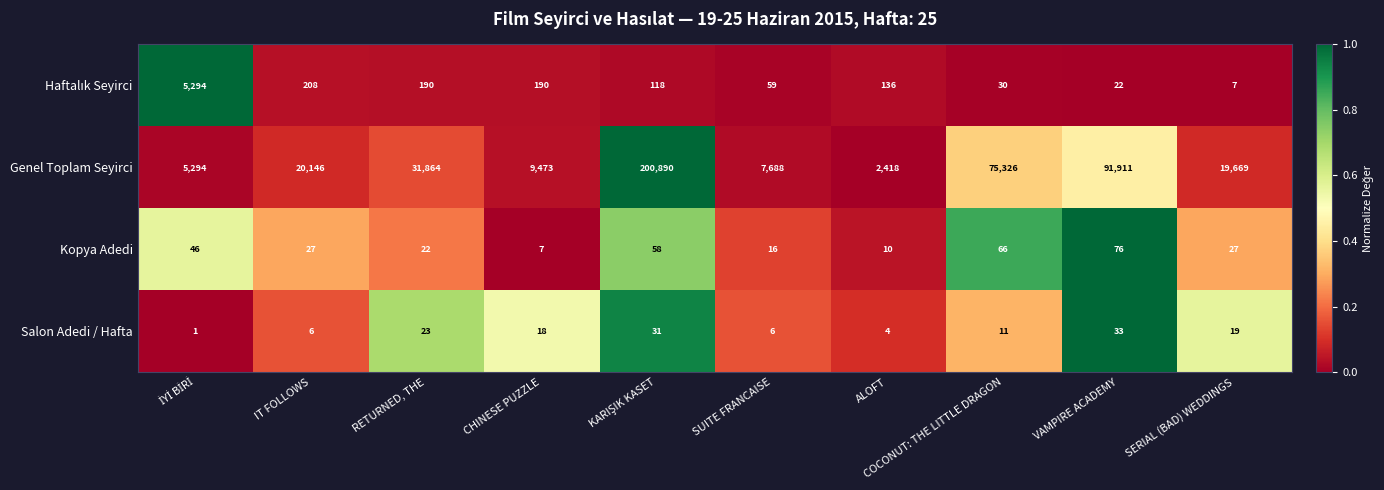

The Genel Toplam Seyirci series shows 19669 at SERIAL (BAD) WEDDINGS. True or false?

True